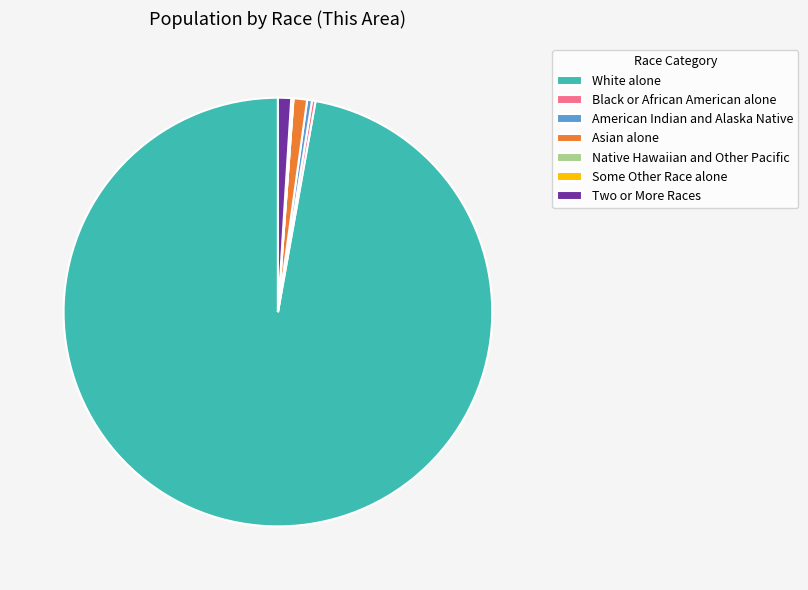

Which category accounts for the majority?

White alone